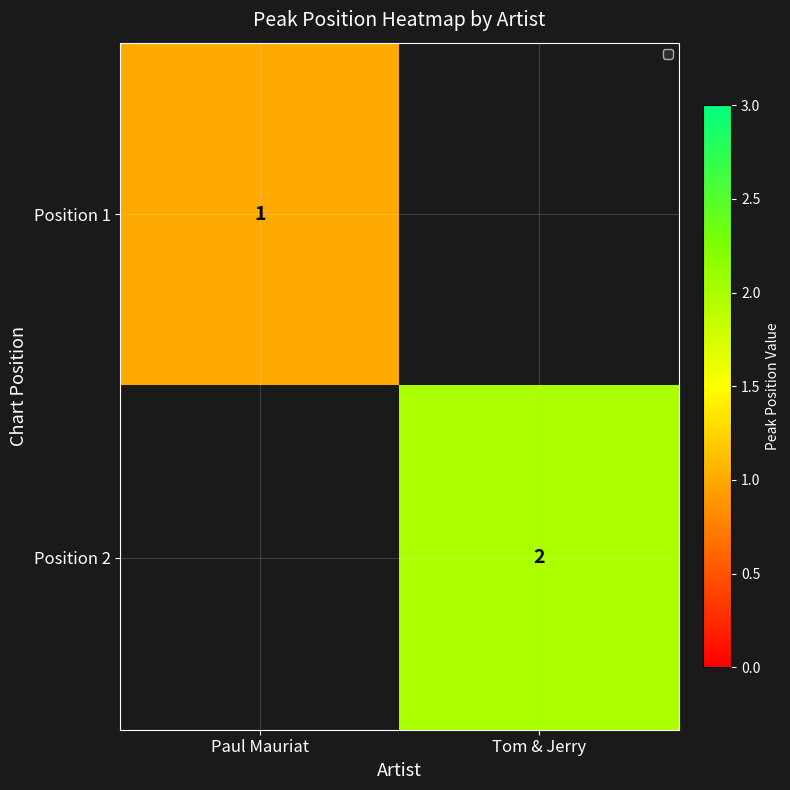

True or false: Position 1 has a value of 0.6 at Paul Mauriat.

False